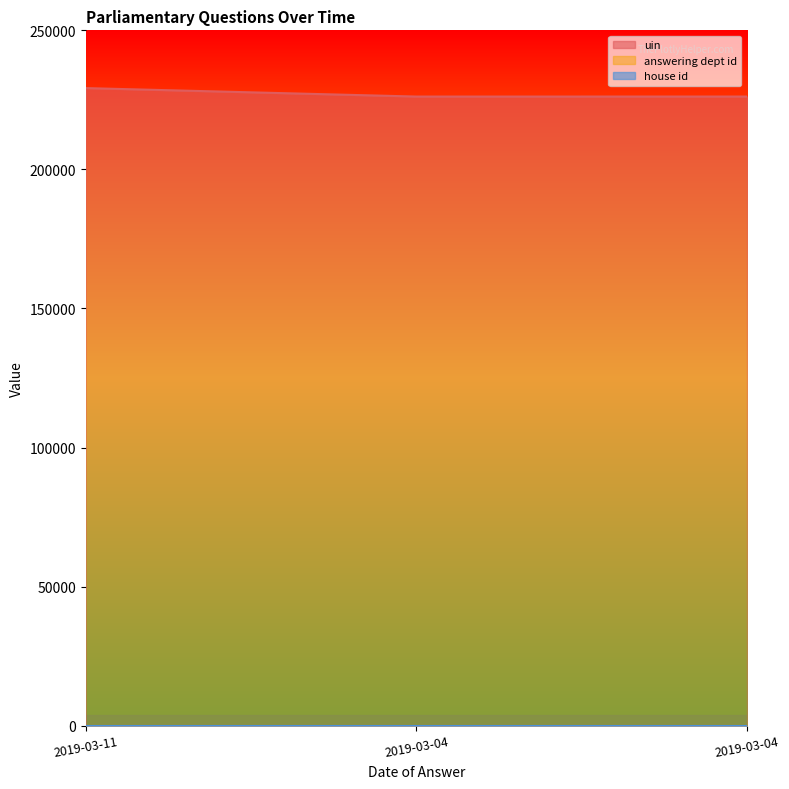

Reading right to left, extract all data points from this chart.

uin: 226192	226190	229232
answering dept id: 16	16	16
house id: 1	1	1